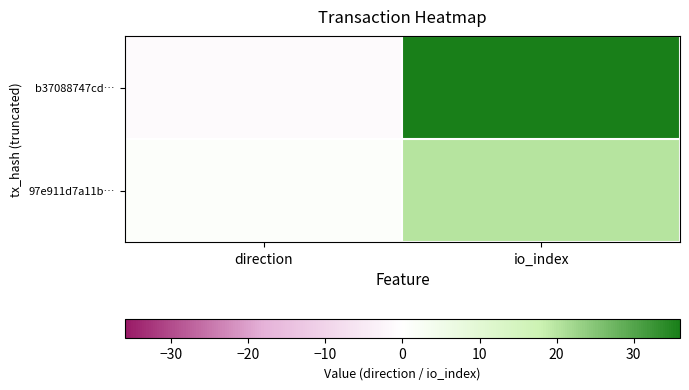

Between io_index and direction, which is larger?

io_index